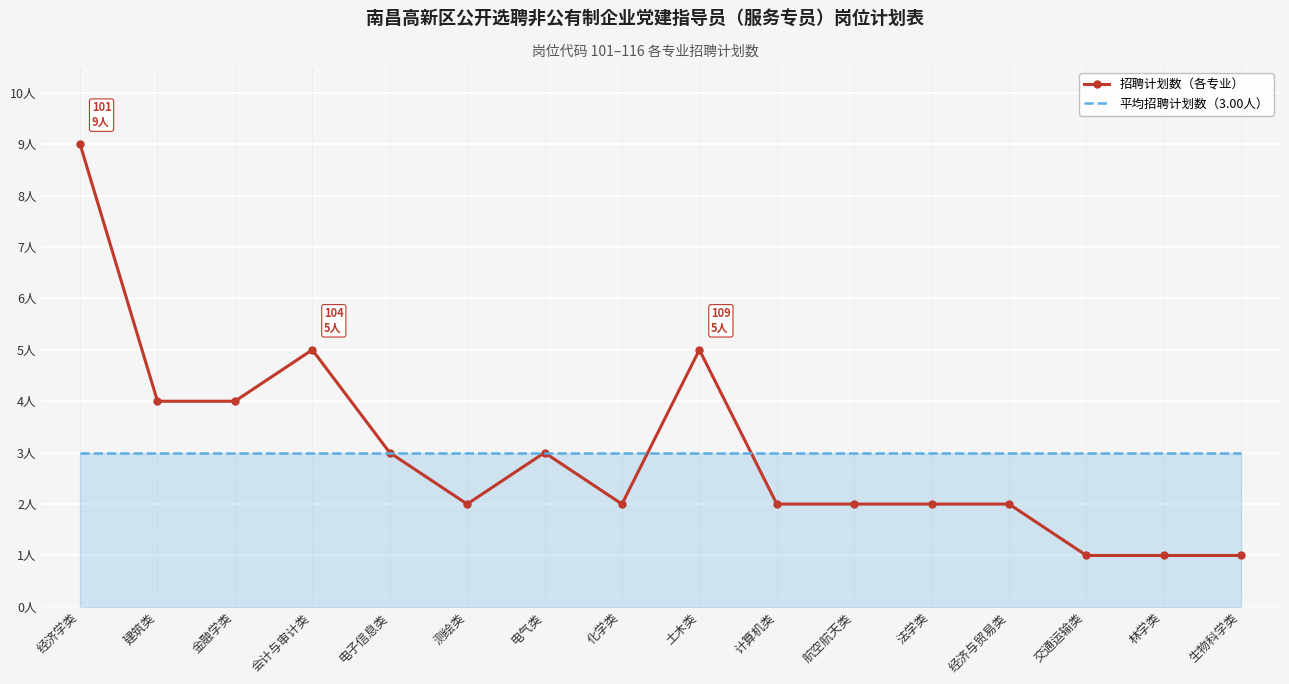

In 招聘计划数（各专业）, how many points are higher than both neighbors (excluding endpoints)?

3